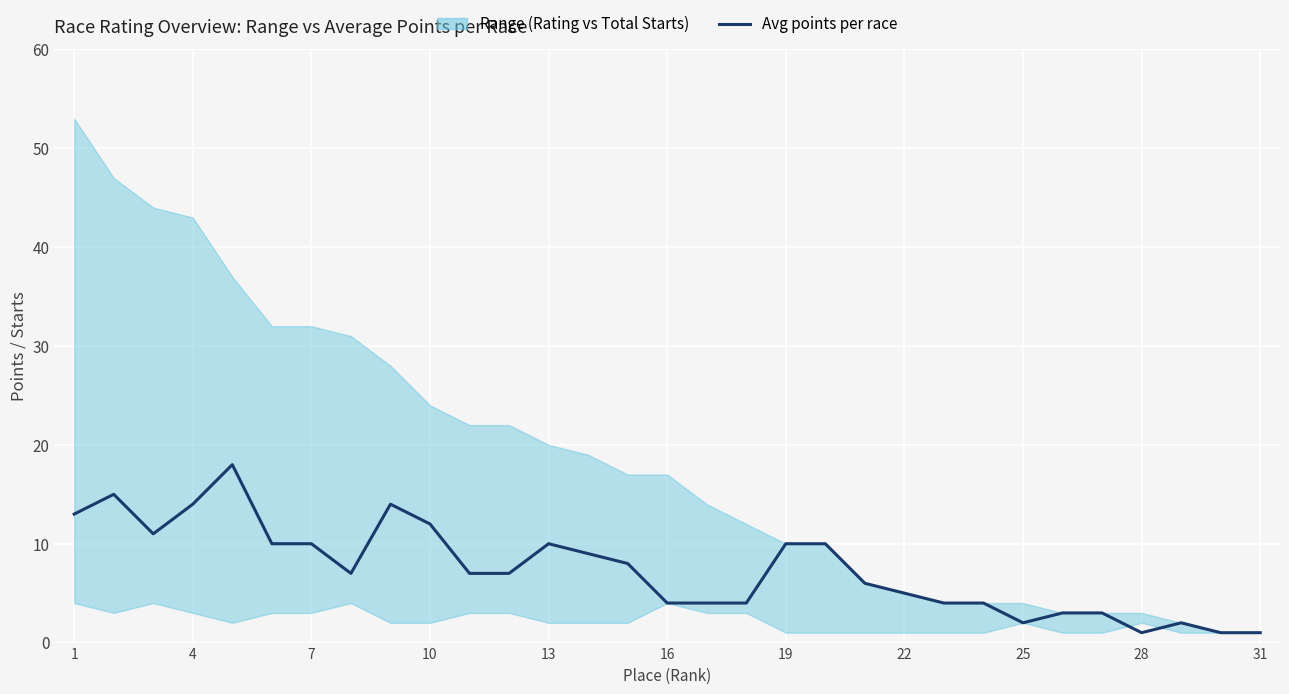

Count the number of values greater than 7.

14